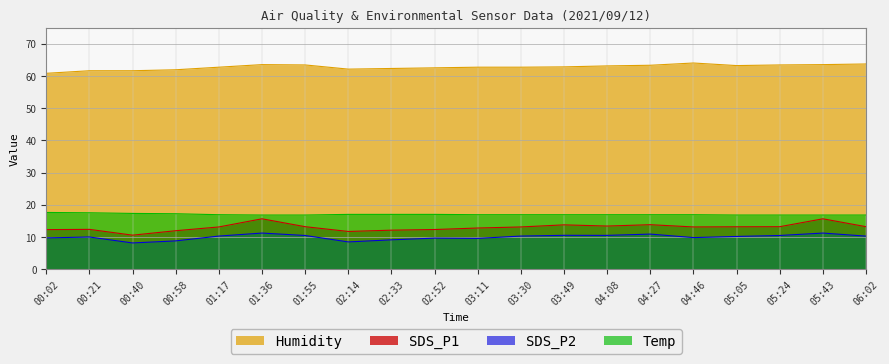

How many lines are shown in the chart?

4